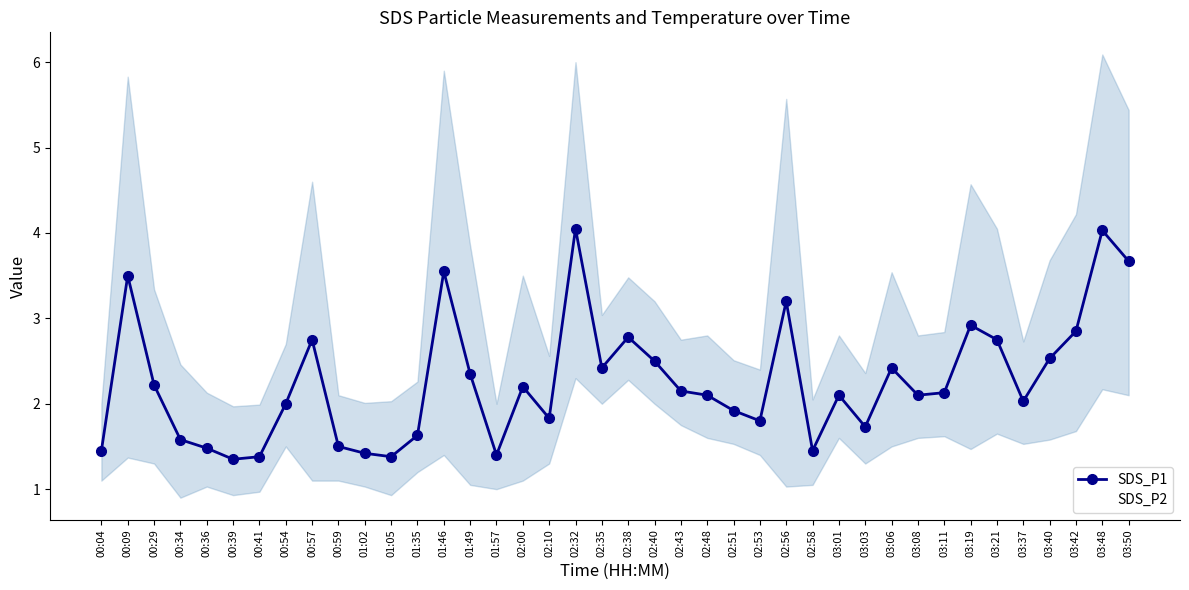

What is the total value across all series at 03:21?

4.7